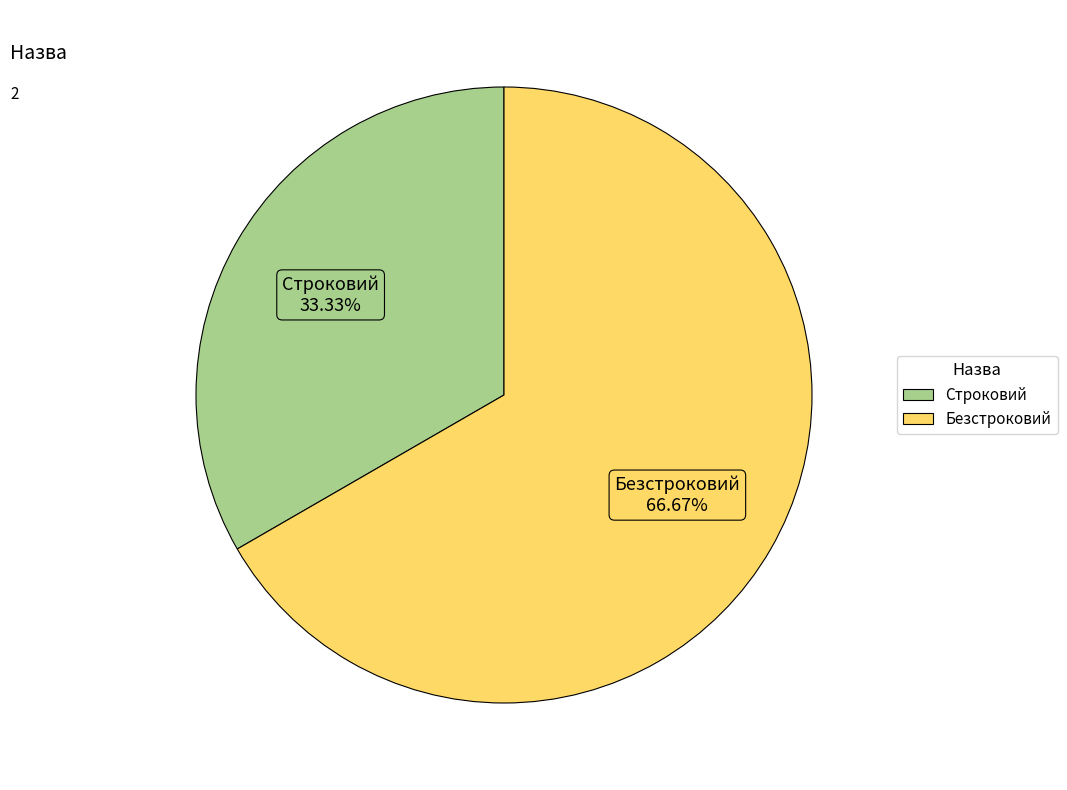

Which category has the smallest portion of the pie?

Строковий